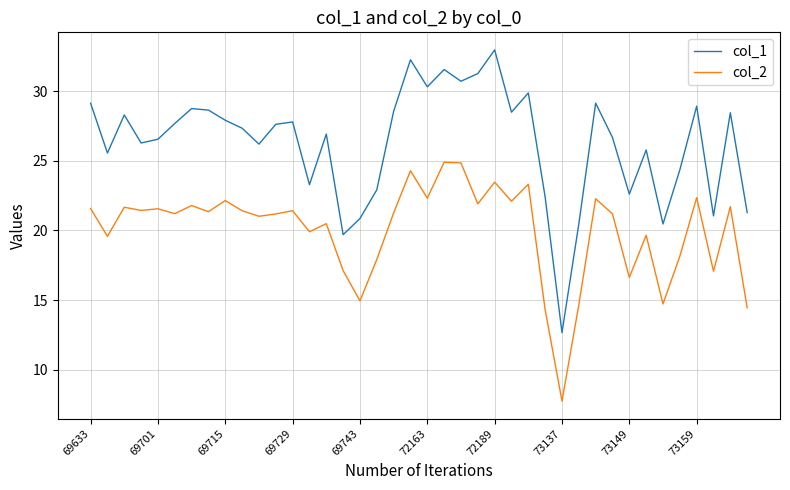

True or false: col_1 and col_2 cross at least once.

False